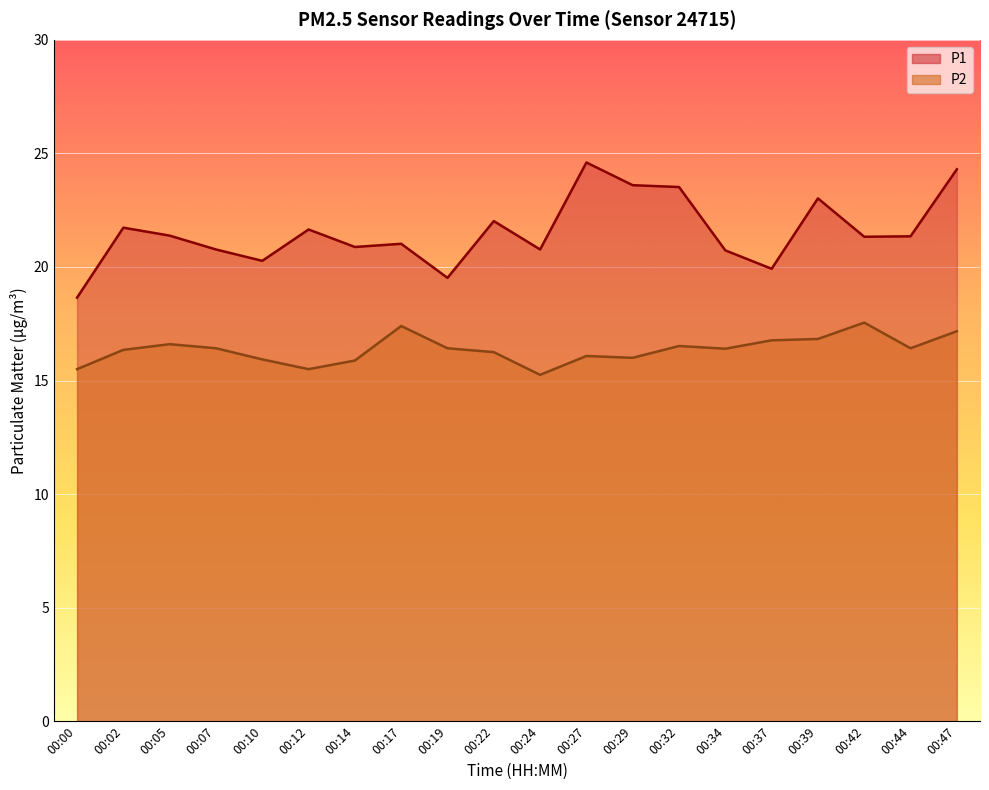

What is the sum of all P2 values?

327.2